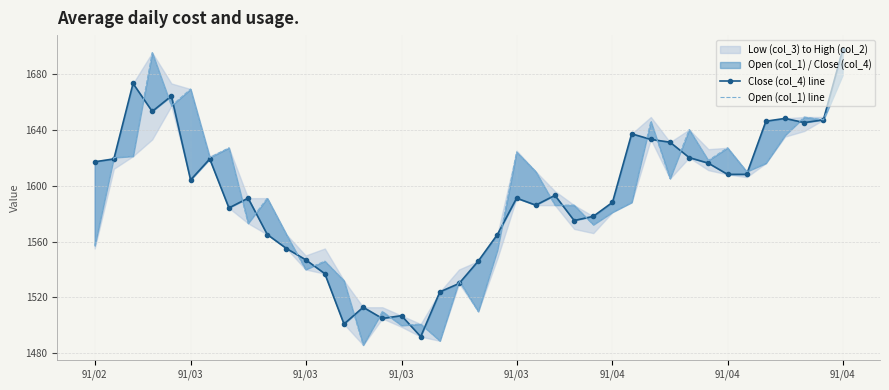

At how many categories does at least one series exceed 1647?

7